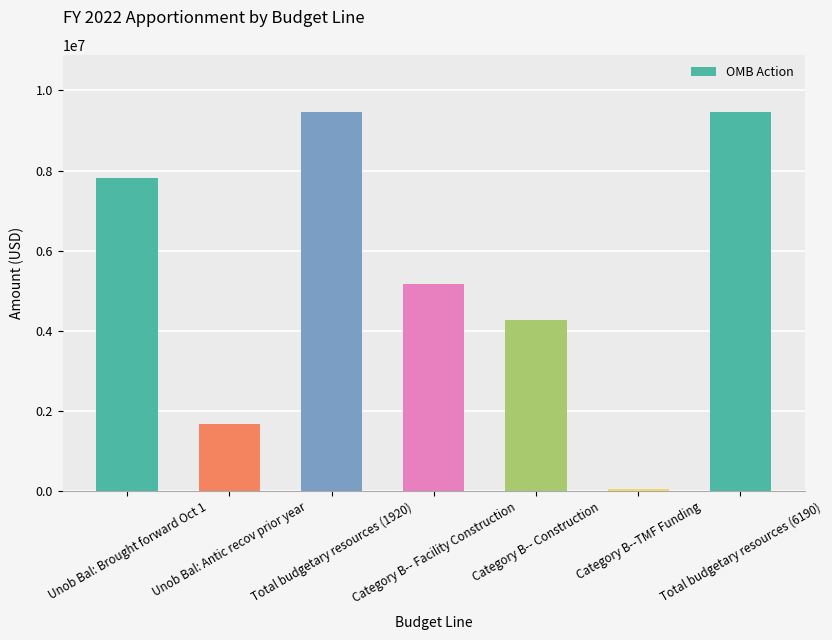

Does the chart contain stacked bars?

No